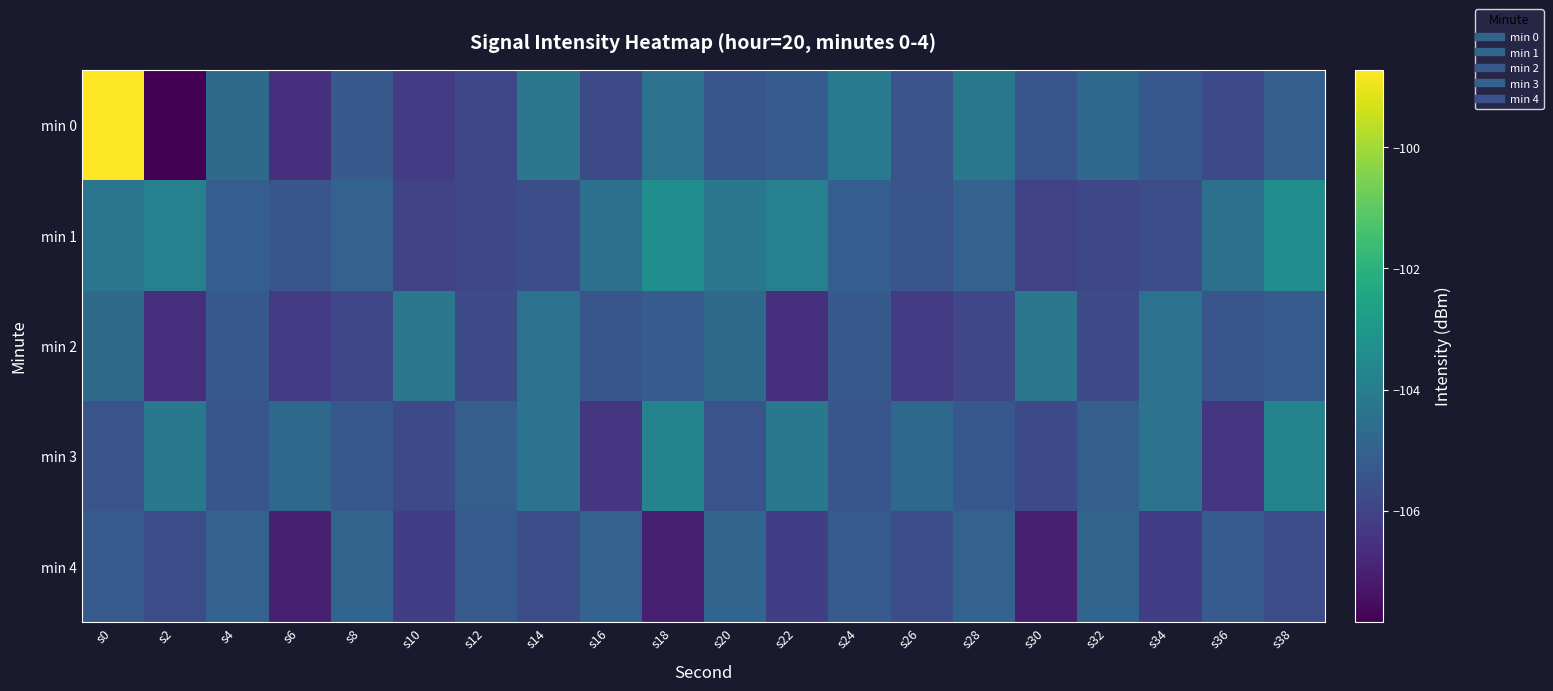

Rank the series by their maximum value, from lowest to highest.

min 4, min 2, min 3, min 1, min 0